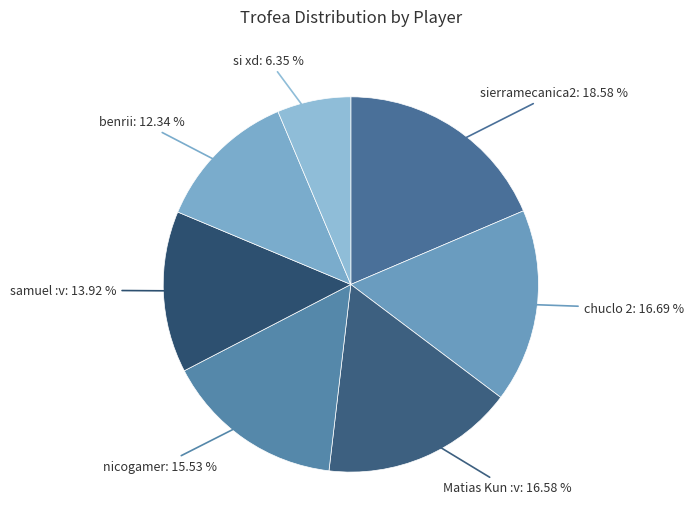

Is the sum of chuclo 2: 16.69 % and Matias Kun :v: 16.58 % greater than half?

No